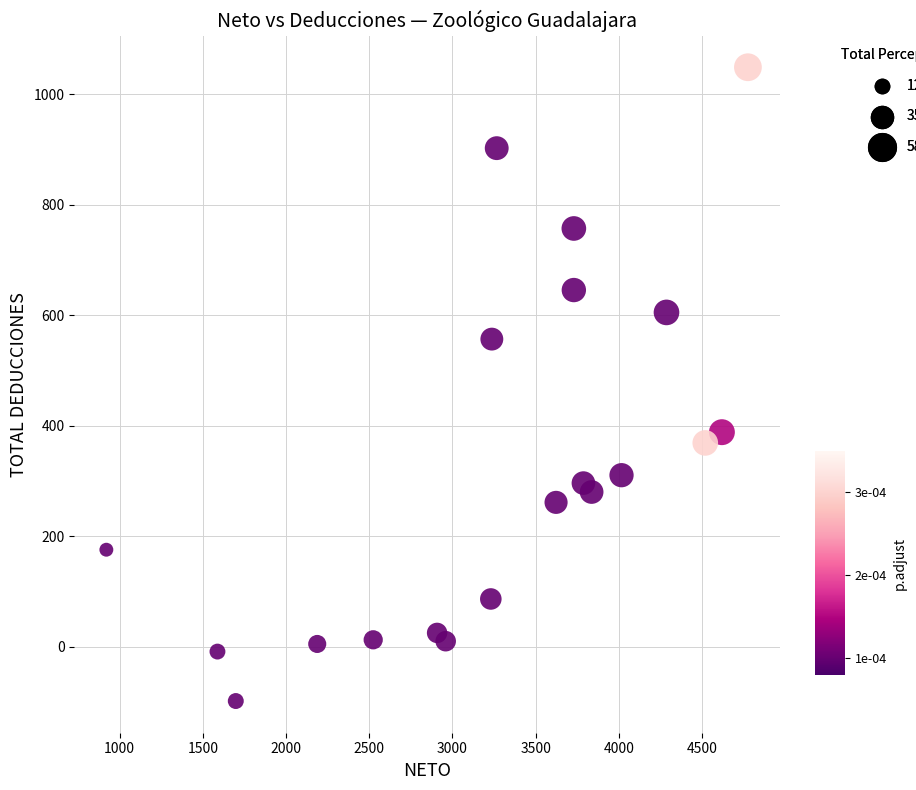

What is the range of X values (max minus min)?

3854.4